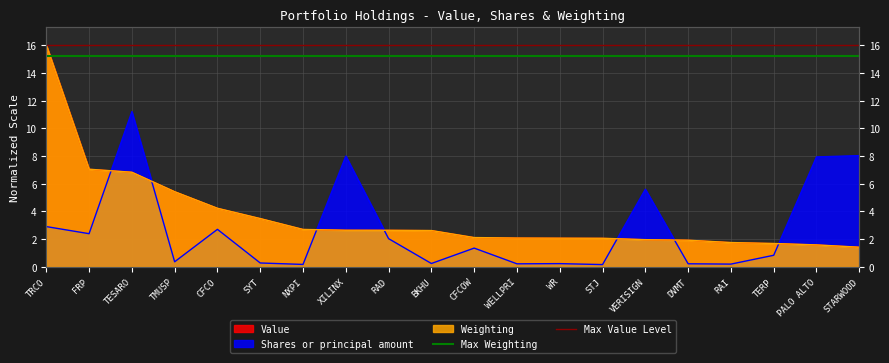

What is the value of the Max Weighting point at the 2nd from the left?

15.2